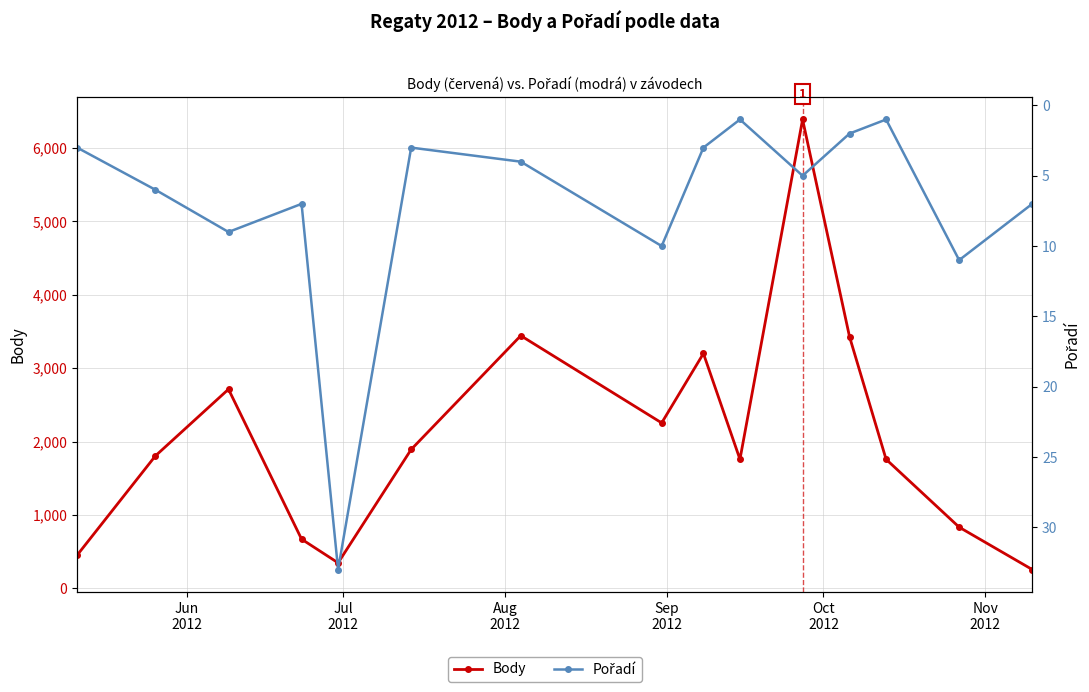

What are all the series names shown in the legend?

Body, Pořadí